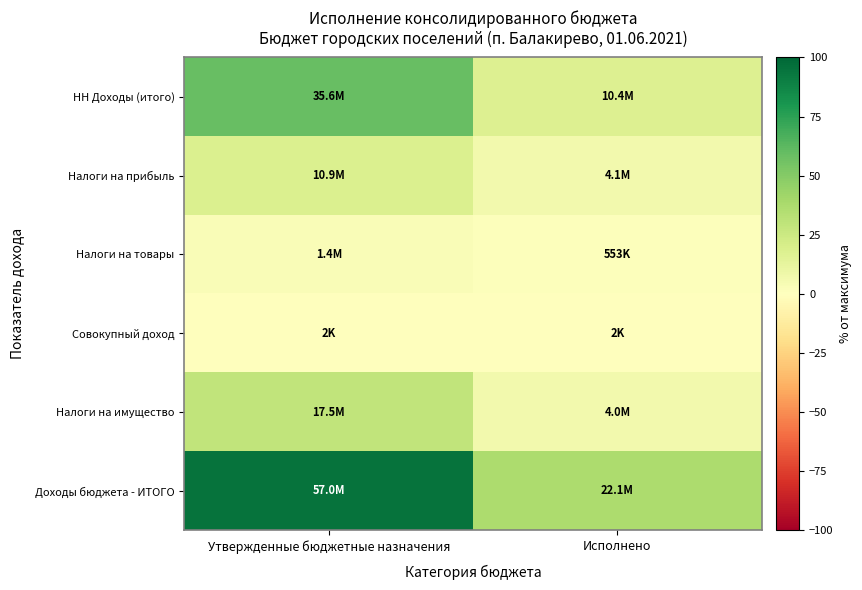

How many data points does each series have?

2